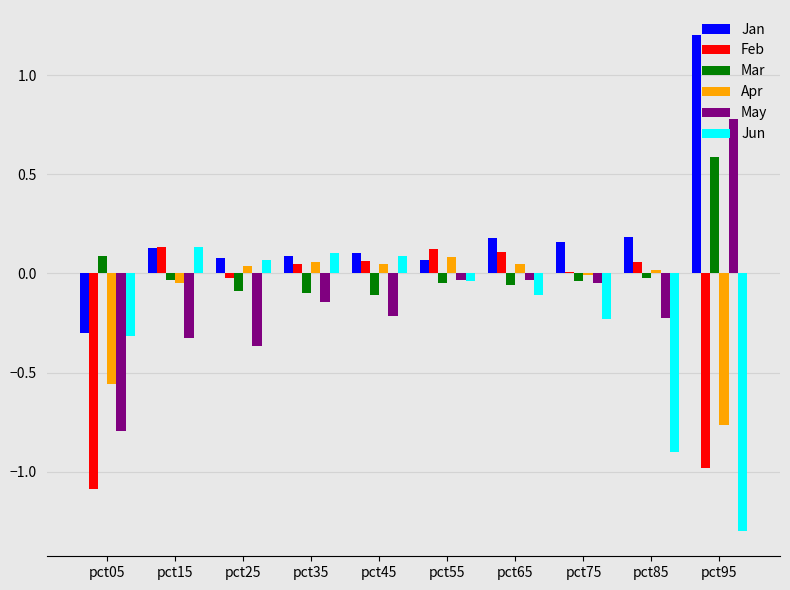

Is it true that May equals -0.2 at pct85?

True